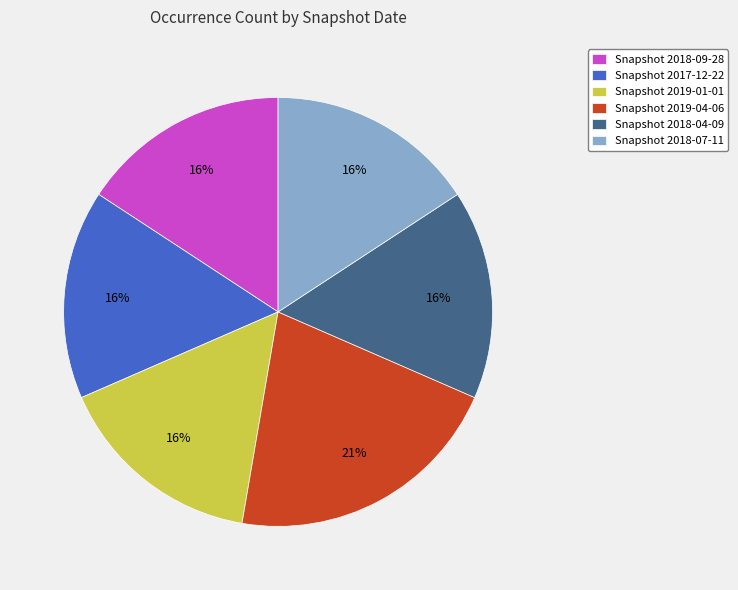

To the nearest percent, what is the average slice percentage?

17%